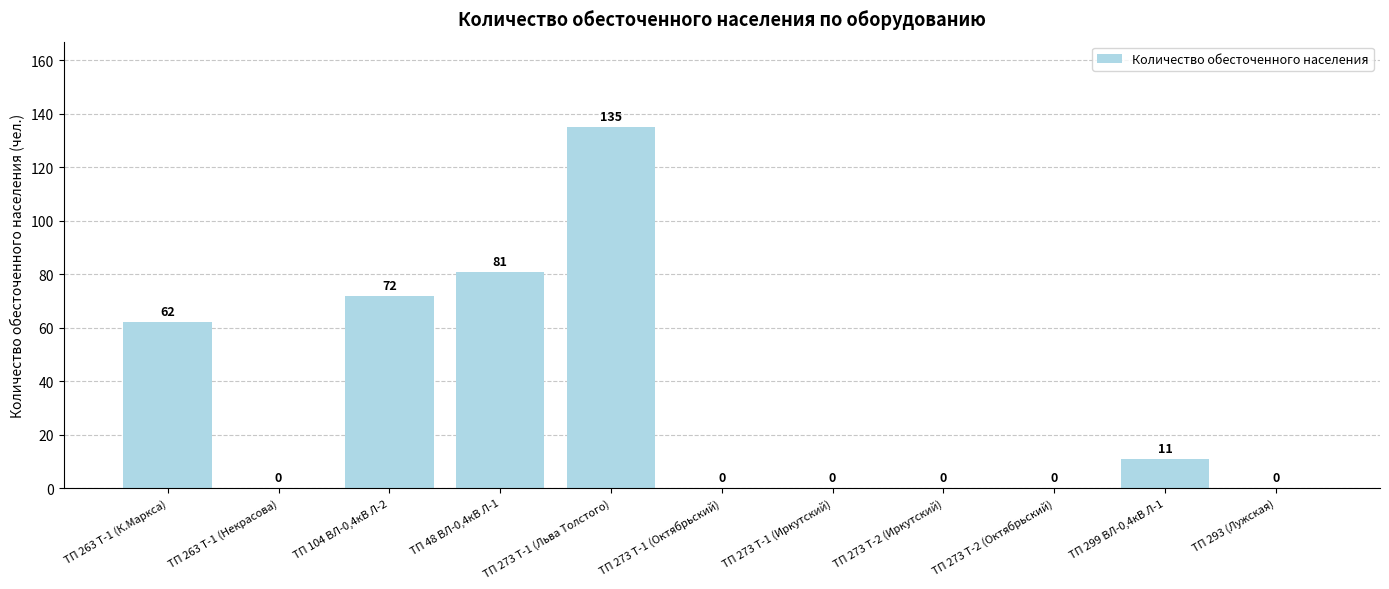

How many positive values are there?

5